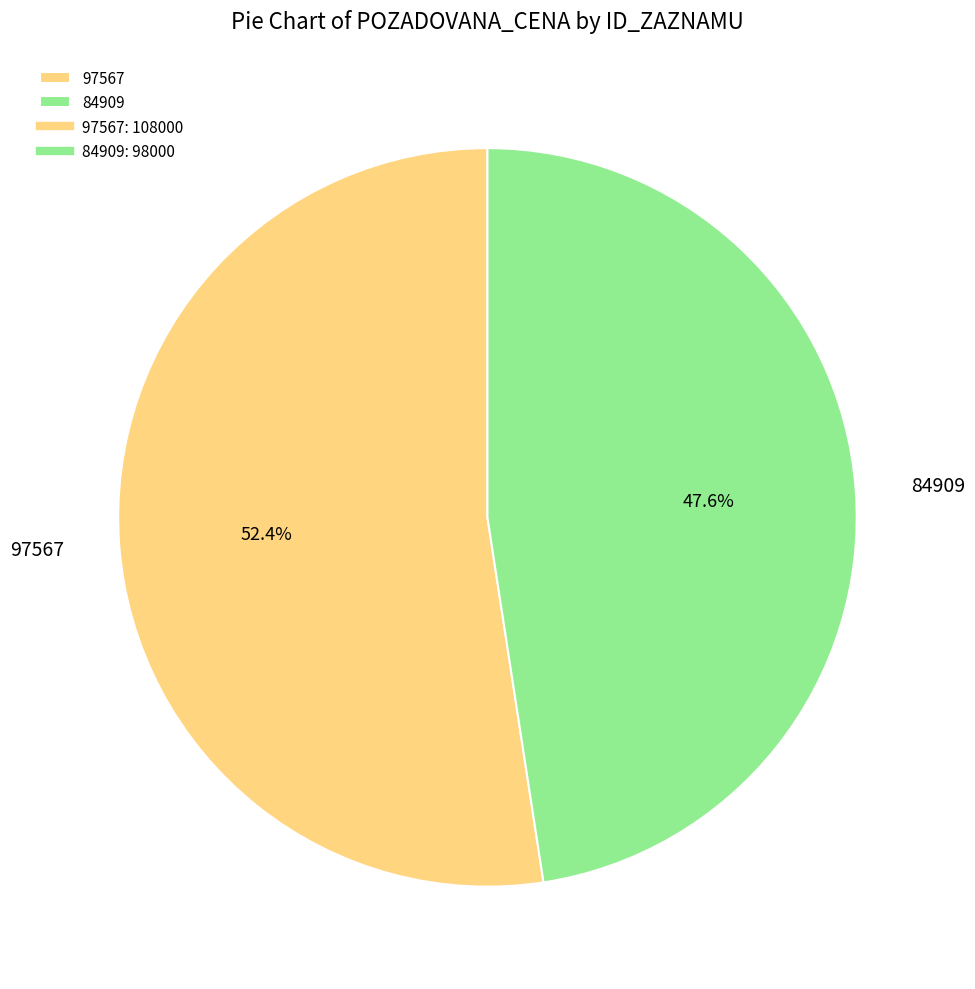

To the nearest percent, what is the difference between the 97567 and 84909 slice percentages?

5%